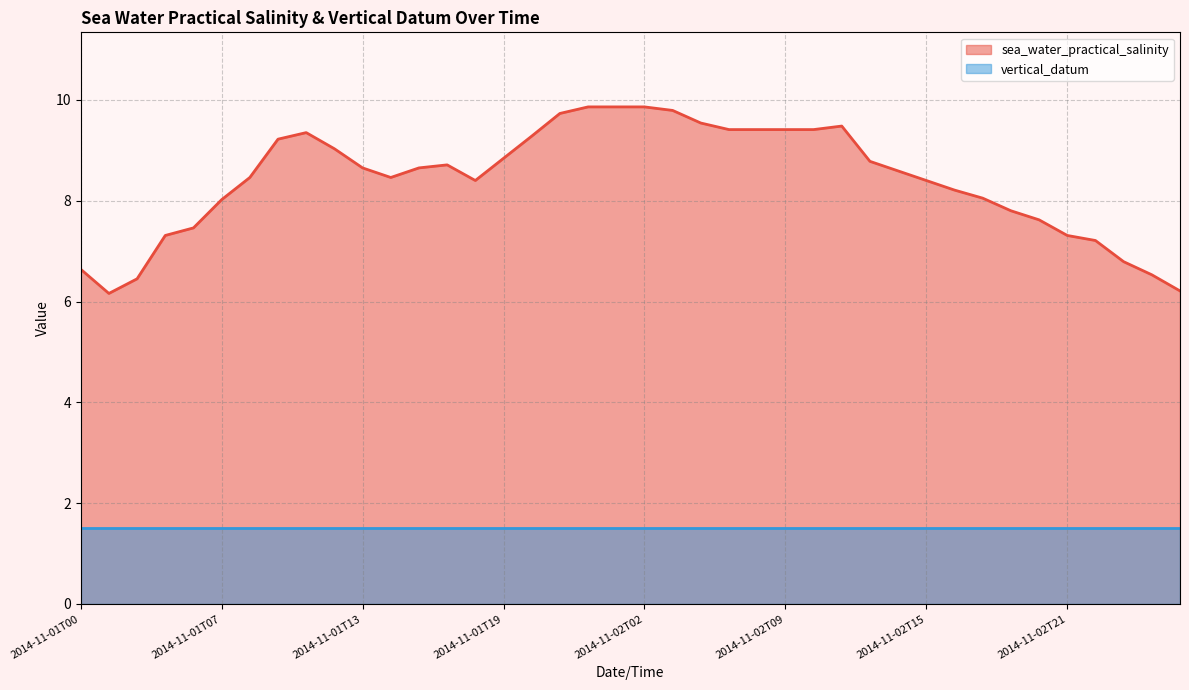

What is the difference between the maximum and second lowest values?

3.6